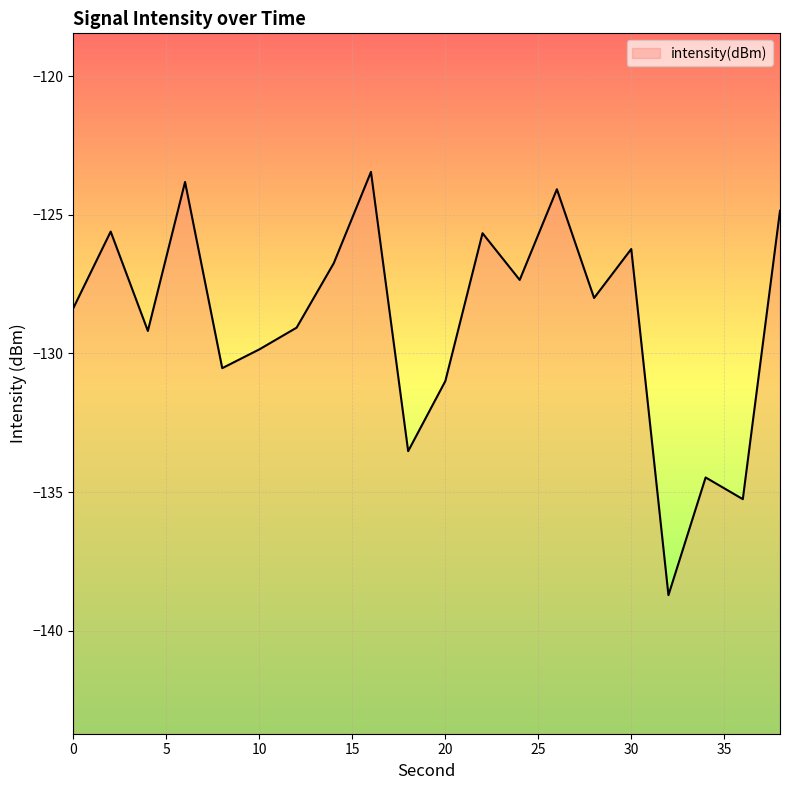

What is the average value?

-128.8